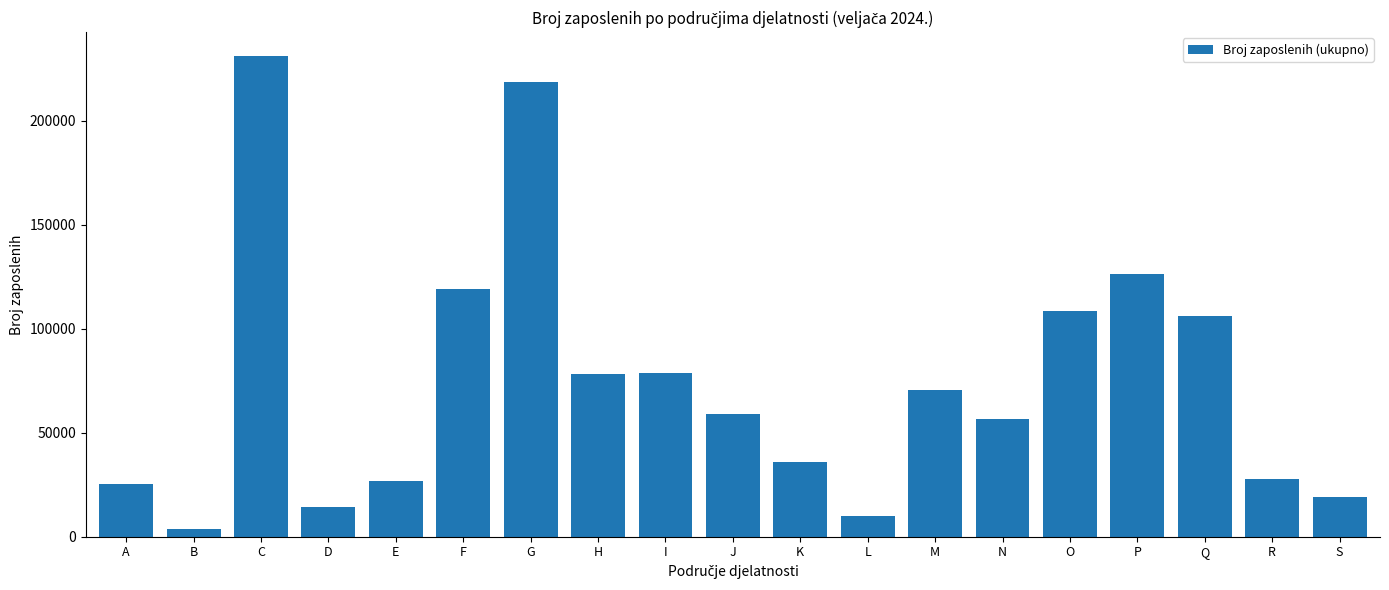

What is the difference between the values at K and P?

90605